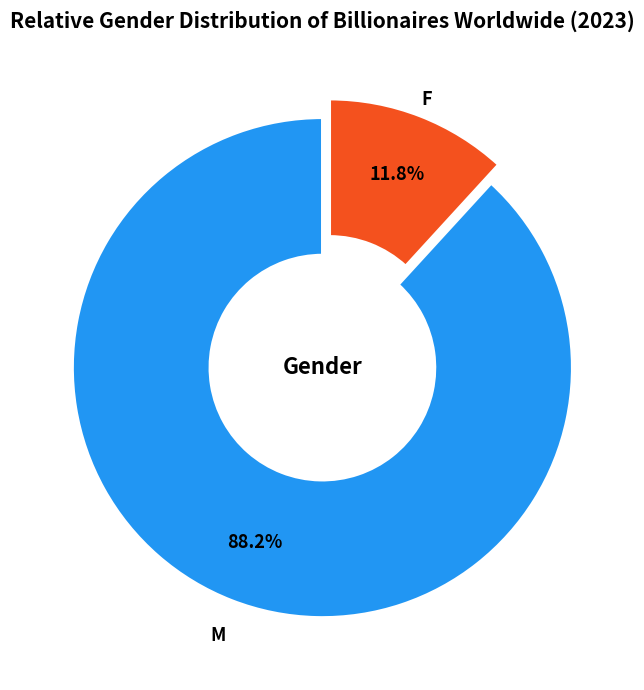

Is there any slice that represents more than half of the pie?

Yes